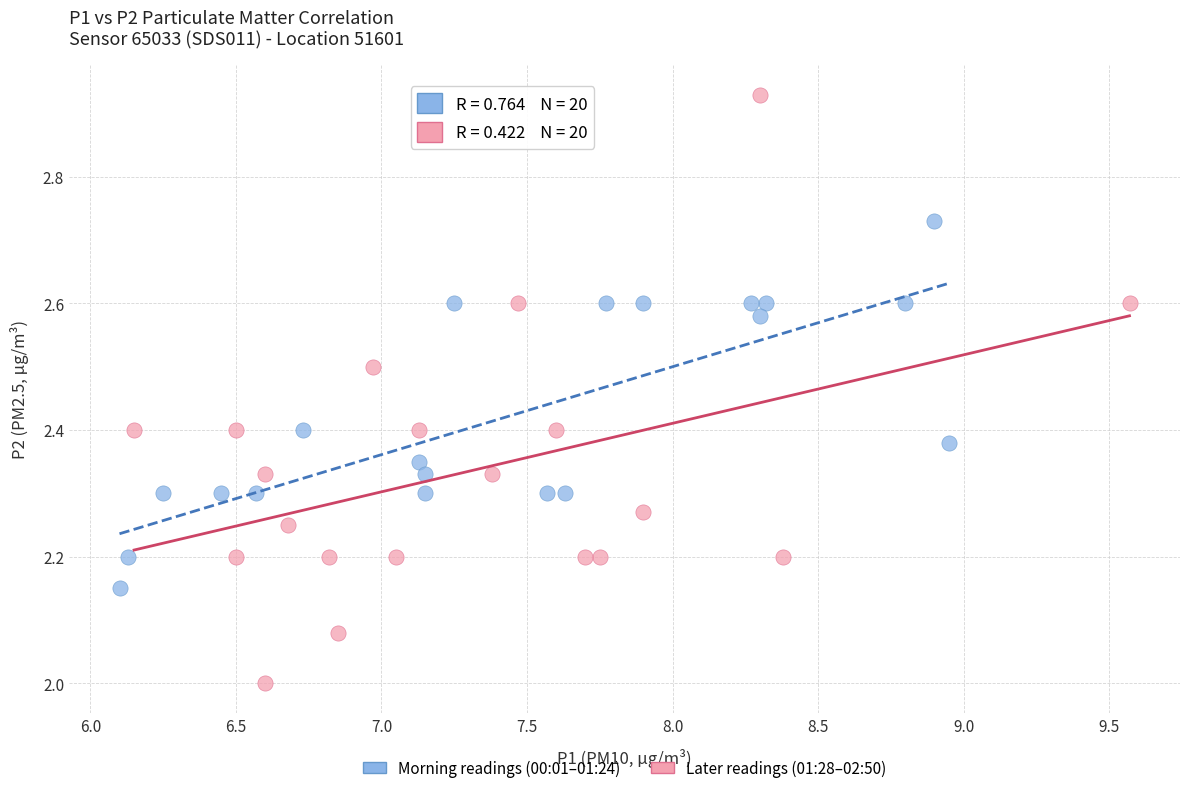

What are all the series names shown in the legend?

Morning readings (00:01–01:24), Later readings (01:28–02:50)